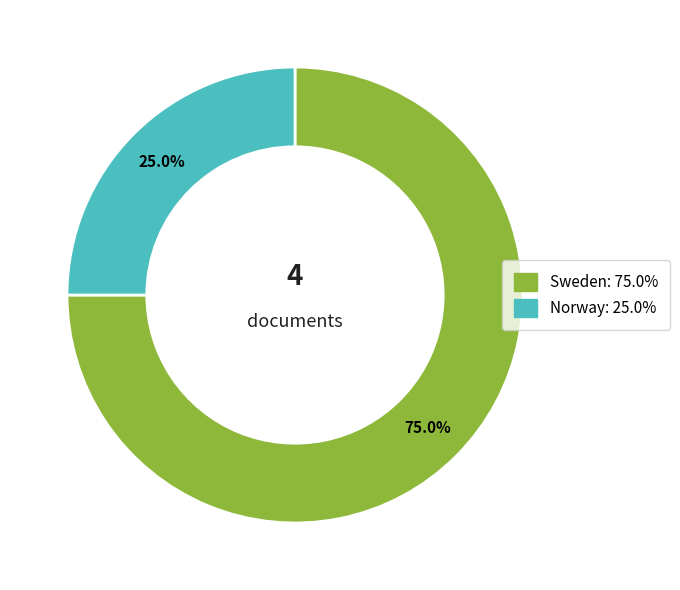

Rank the categories by value from lowest to highest.

Norway, Sweden